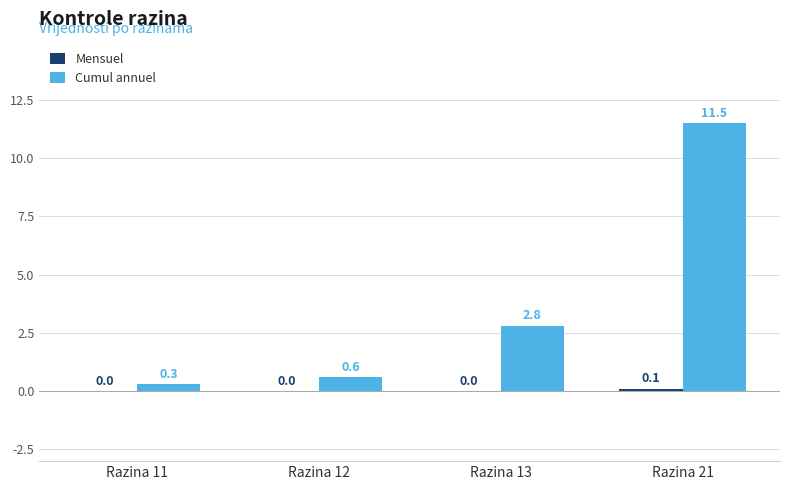

At which category is the sum across all series the highest?

Razina 21